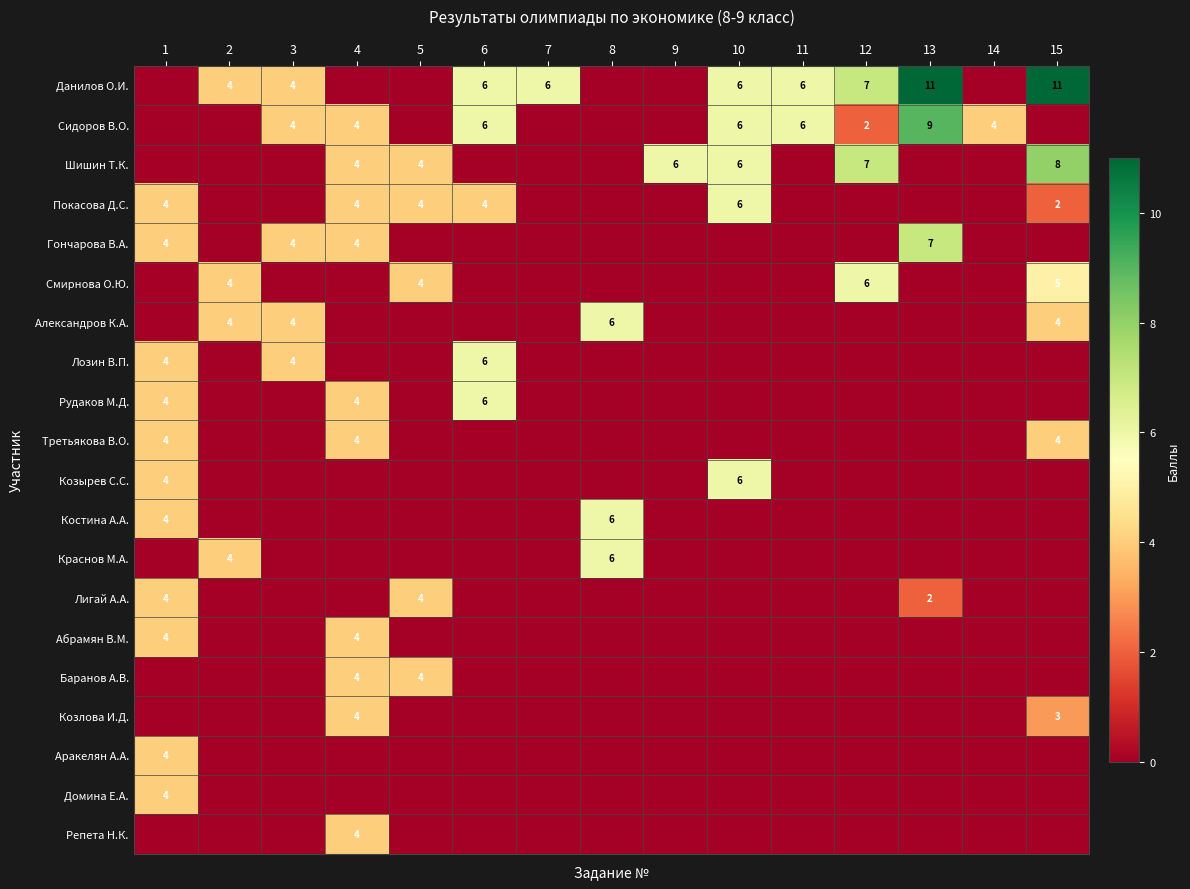

At which label does Козырев С.С. reach its minimum?

2